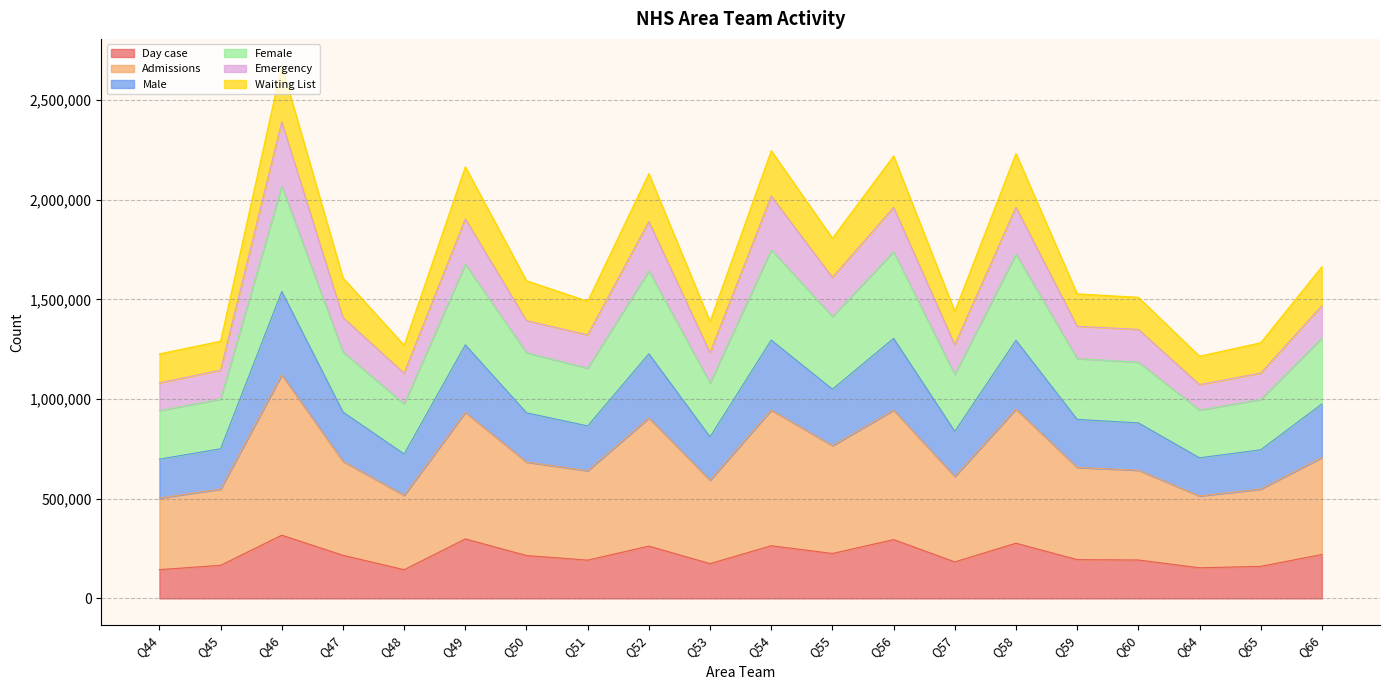

What is the total value across all series at Q58?

2231374